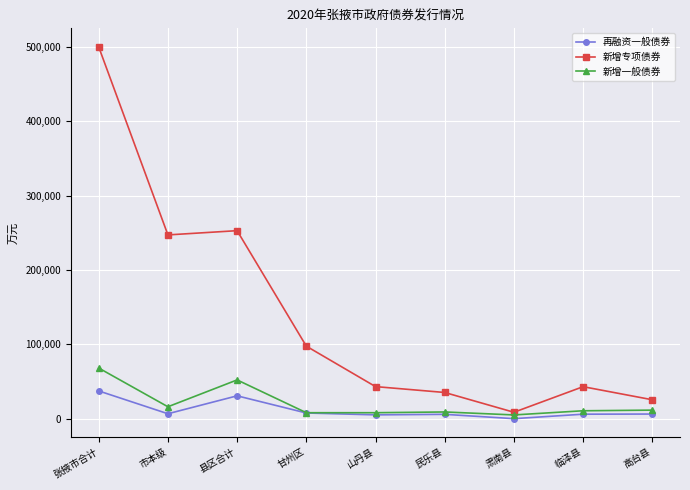

The 再融资一般债券 series shows 54824 at 县区合计. True or false?

False